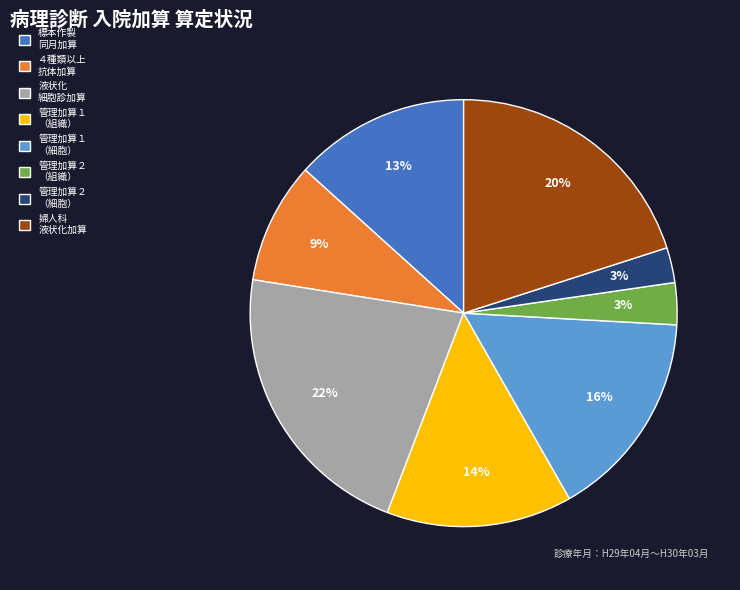

The ４種類以上 抗体加算 slice represents 9% of the pie. True or false?

True